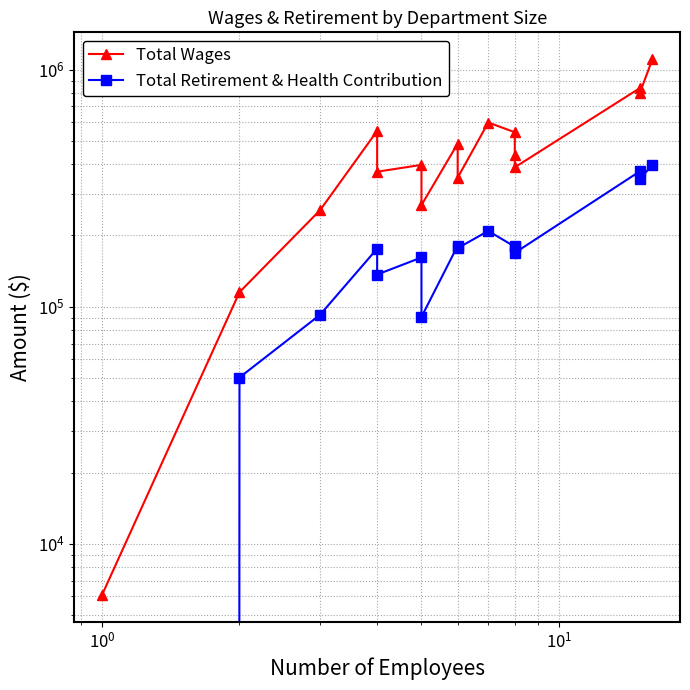

Is this an area chart (filled region under the line)?

No